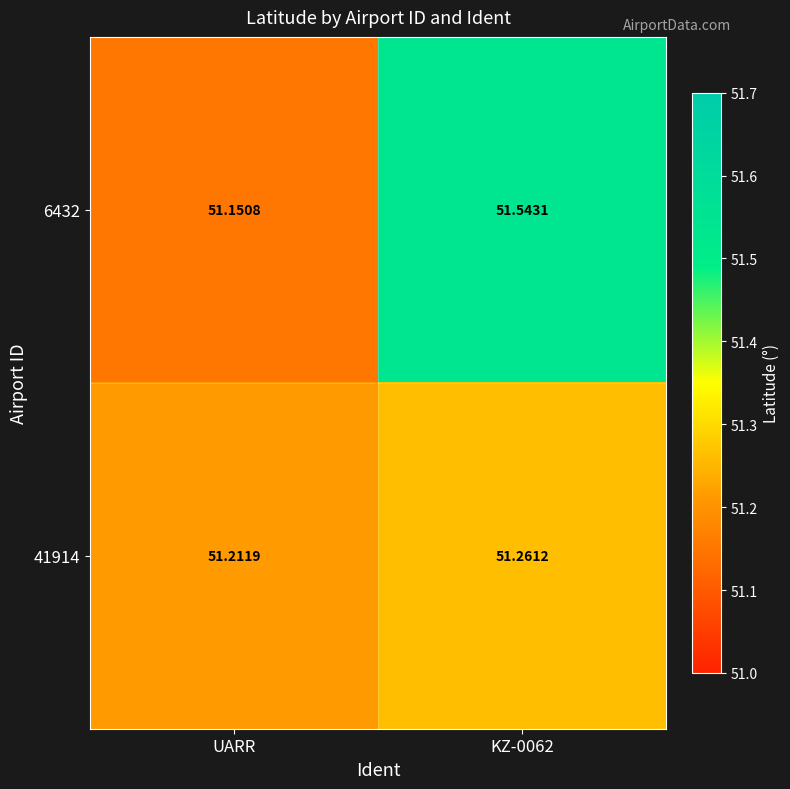

Where is 41914 nearest to the value 51?

UARR